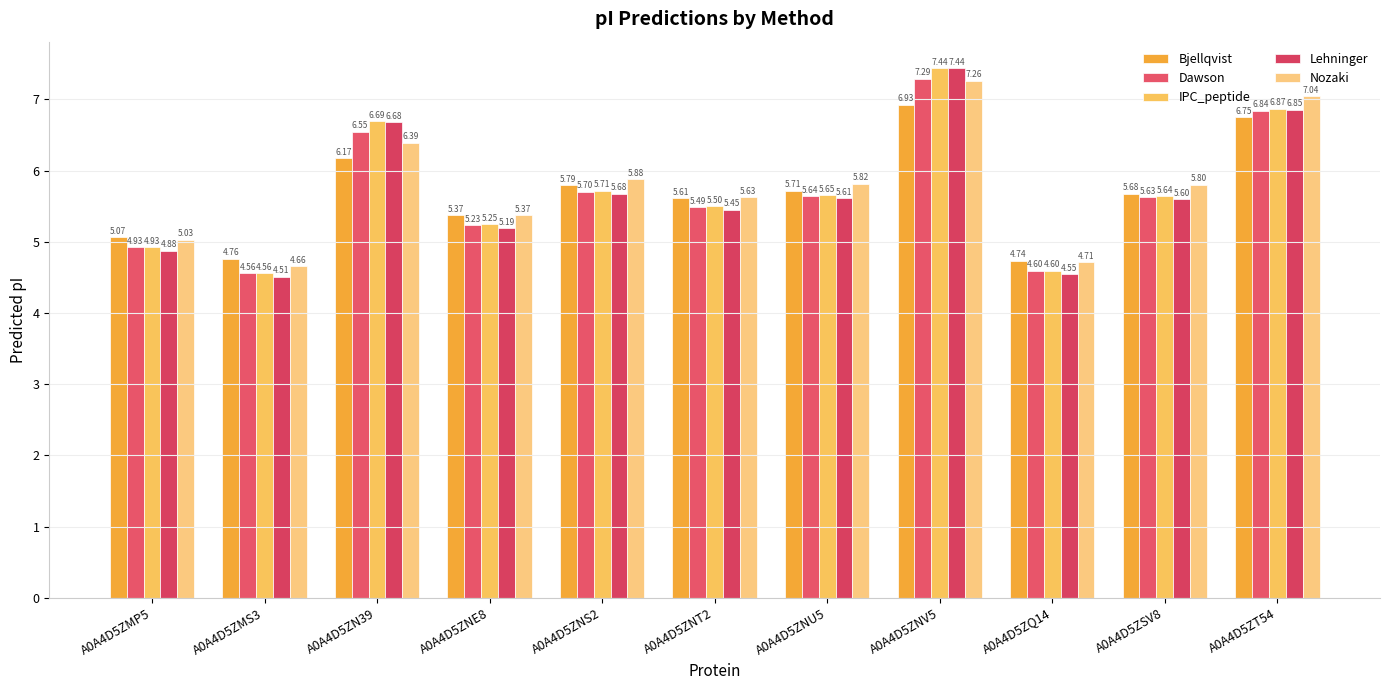

True or false: IPC_peptide has a value of 6.9 at A0A4D5ZT54.

True